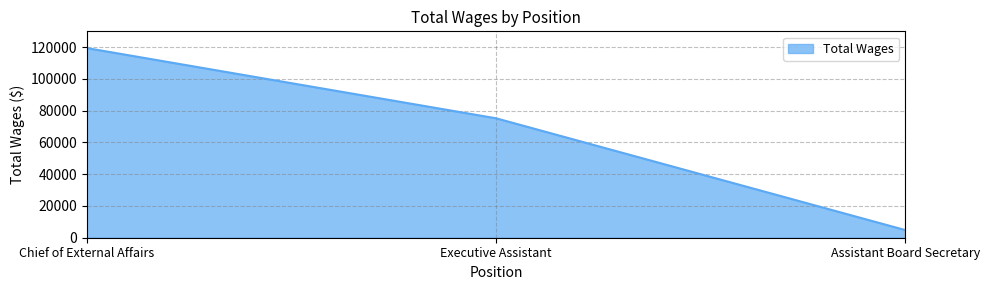

Is it true that the value at Executive Assistant is 34652?

False